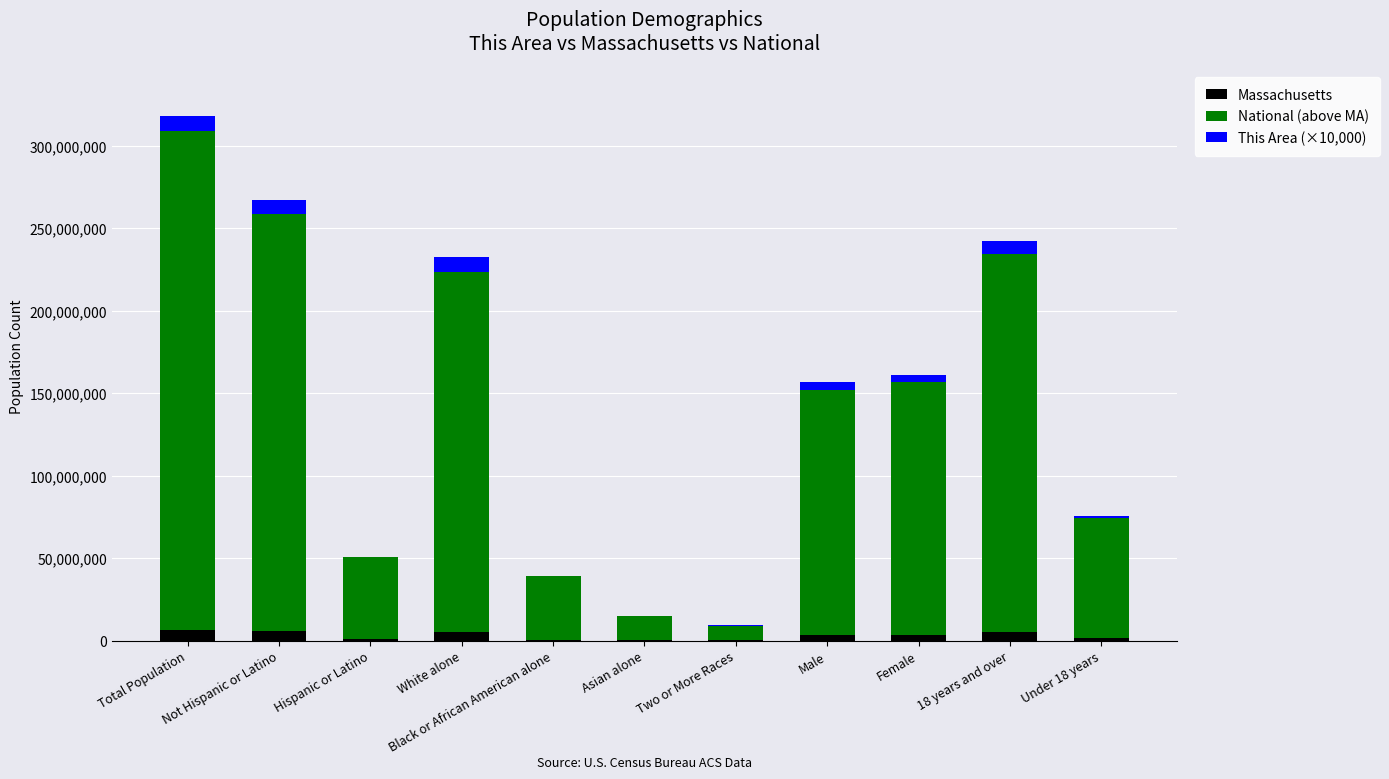

Are the bars grouped side by side (vs. stacked)?

No